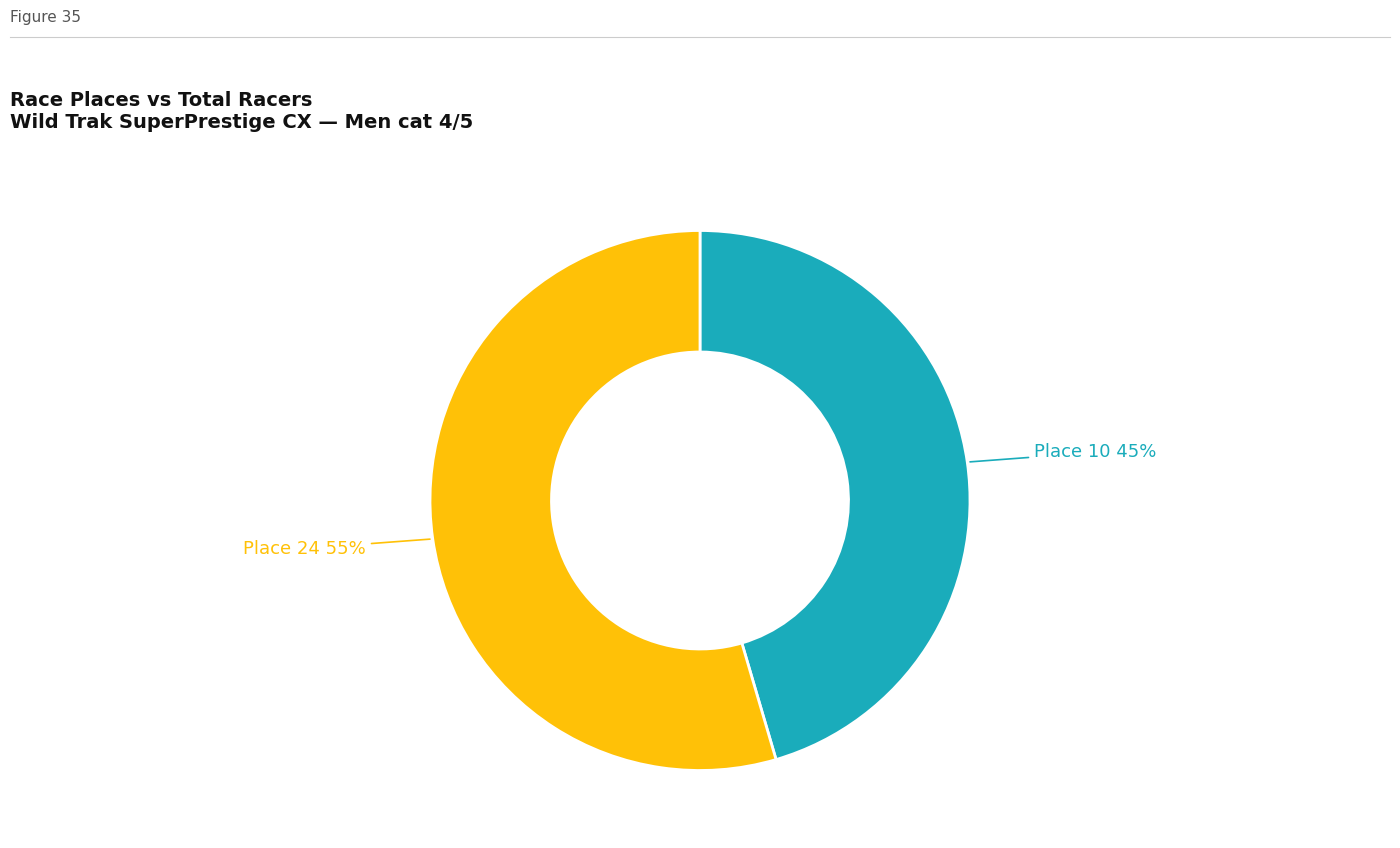

To the nearest percent, what is the average slice percentage?

50%